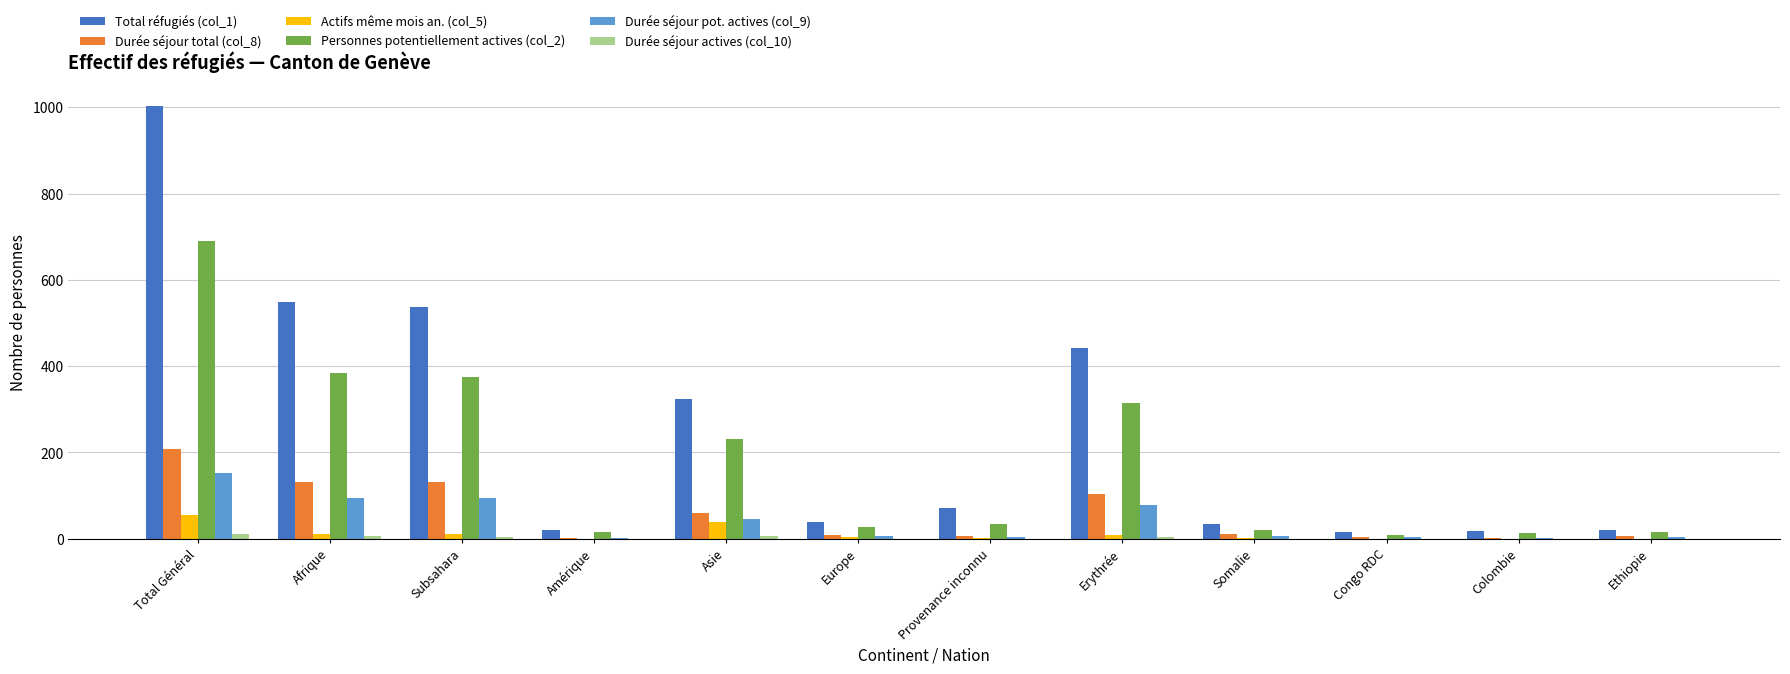

Which label corresponds to the largest value in the chart?

Total Général